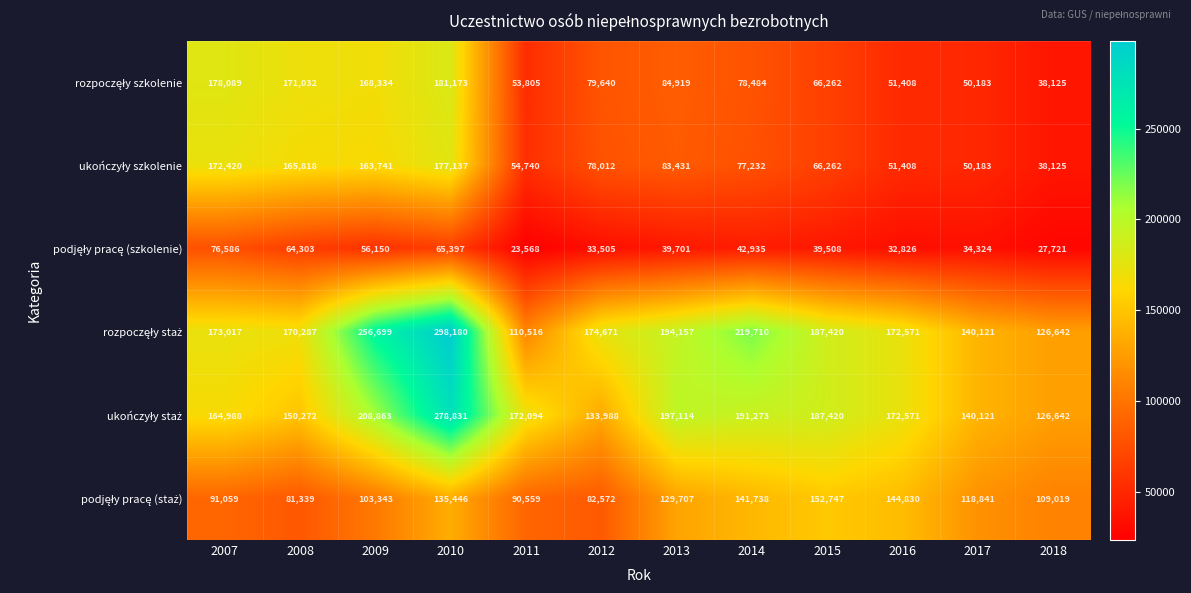

Which category has the highest value across all series?

2010